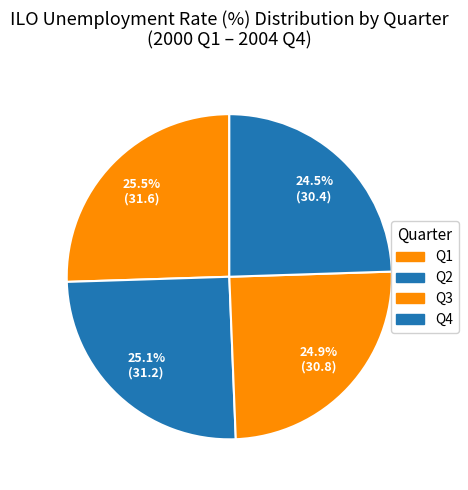

Count the number of slices in the pie.

4